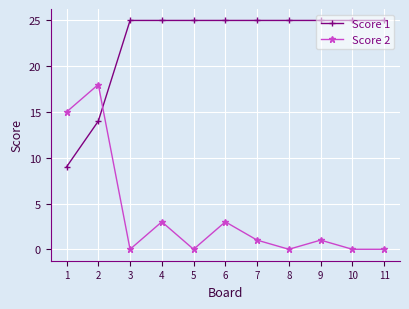

Reading left to right, list all the values displayed in this chart.

Score 1: 9	14	25	25	25	25	25	25	25	25	25
Score 2: 15	18	0	3	0	3	1	0	1	0	0